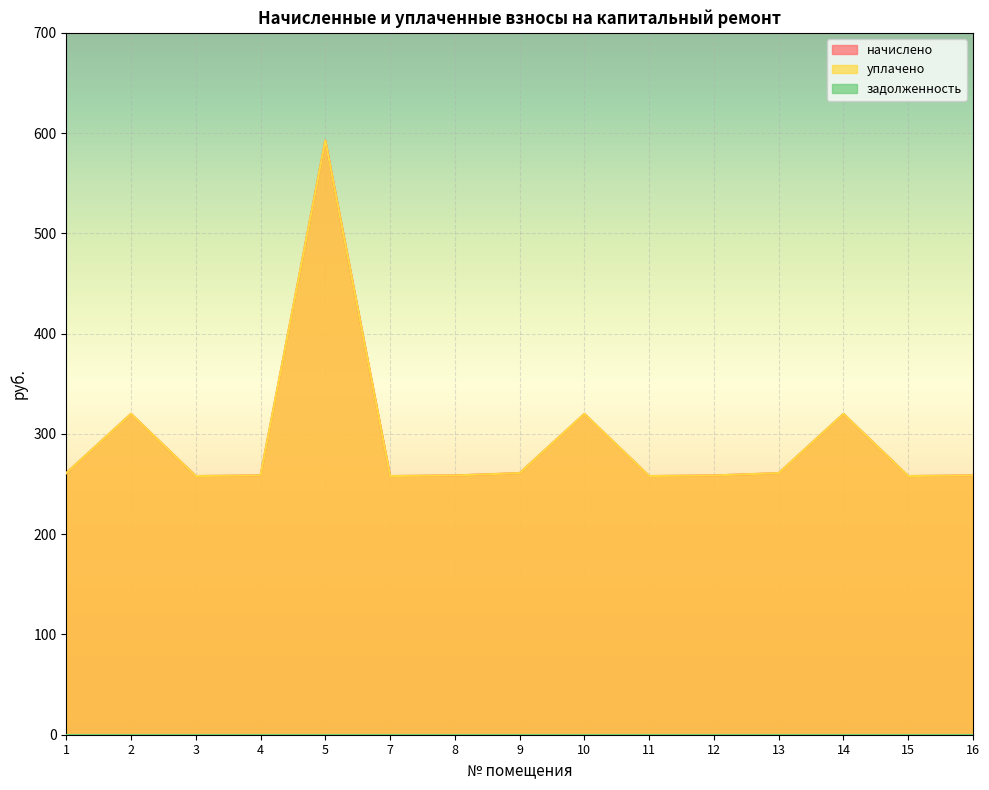

True or false: начислено and уплачено intersect in this chart.

False